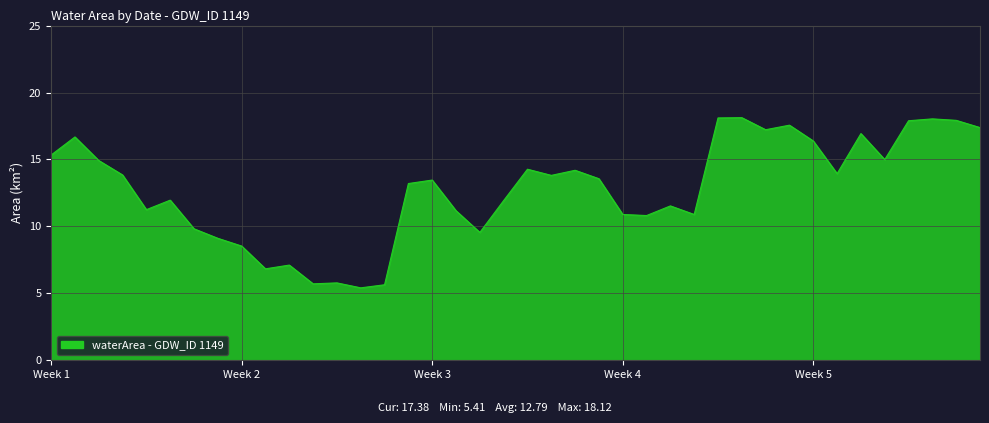

What is the difference between the maximum and minimum values?

12.7